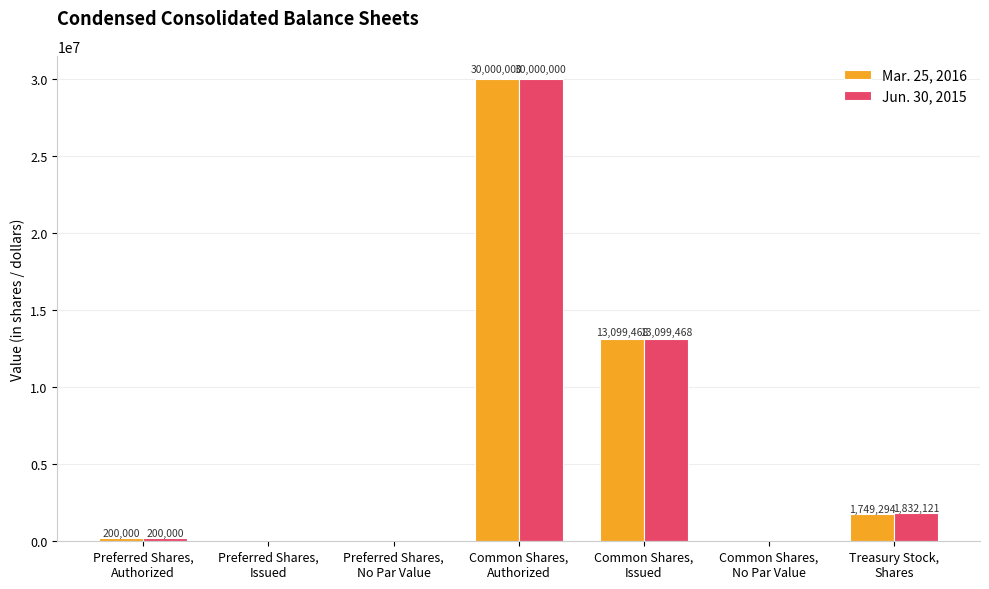

What is the average value of the Jun. 30, 2015 series?

6447370